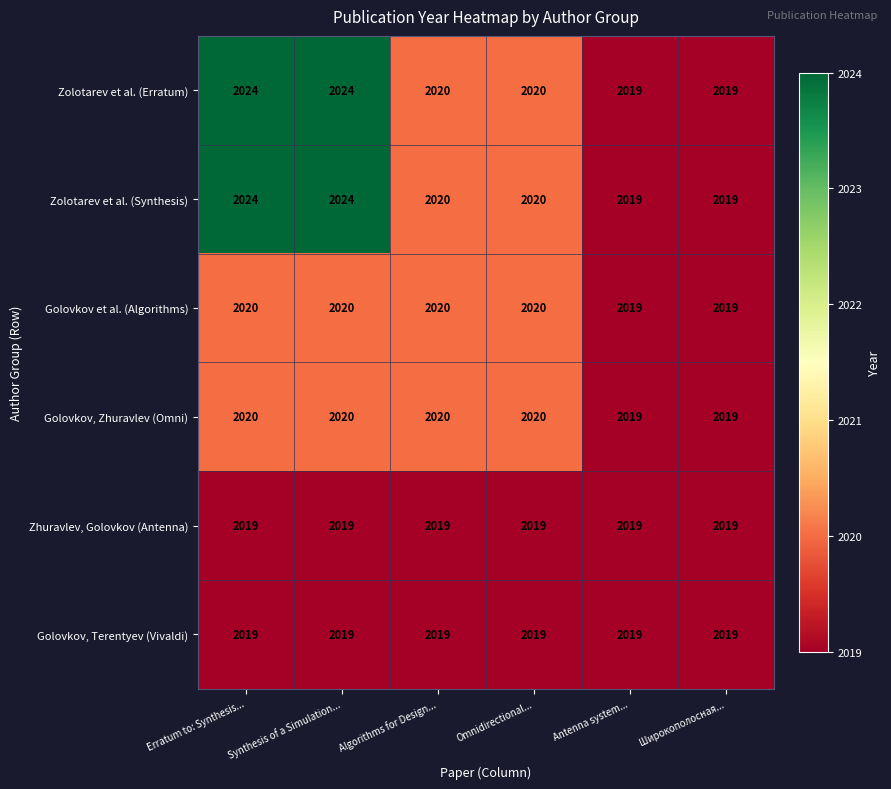

Count the Golovkov et al. (Algorithms) values in the range 2019 to 2020.

6